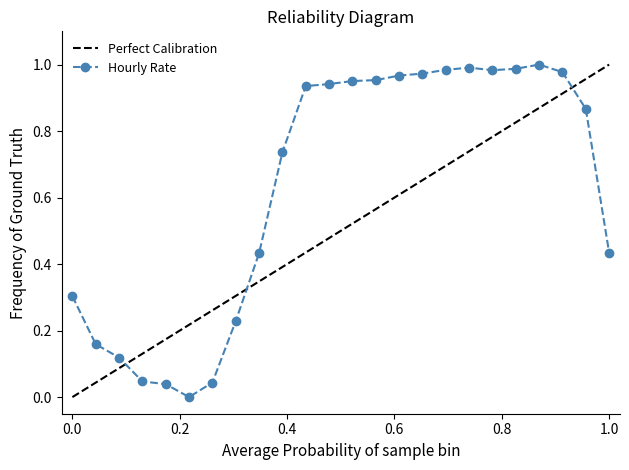

The value of Hourly Rate at 0.0 is 0.5. True or false?

False